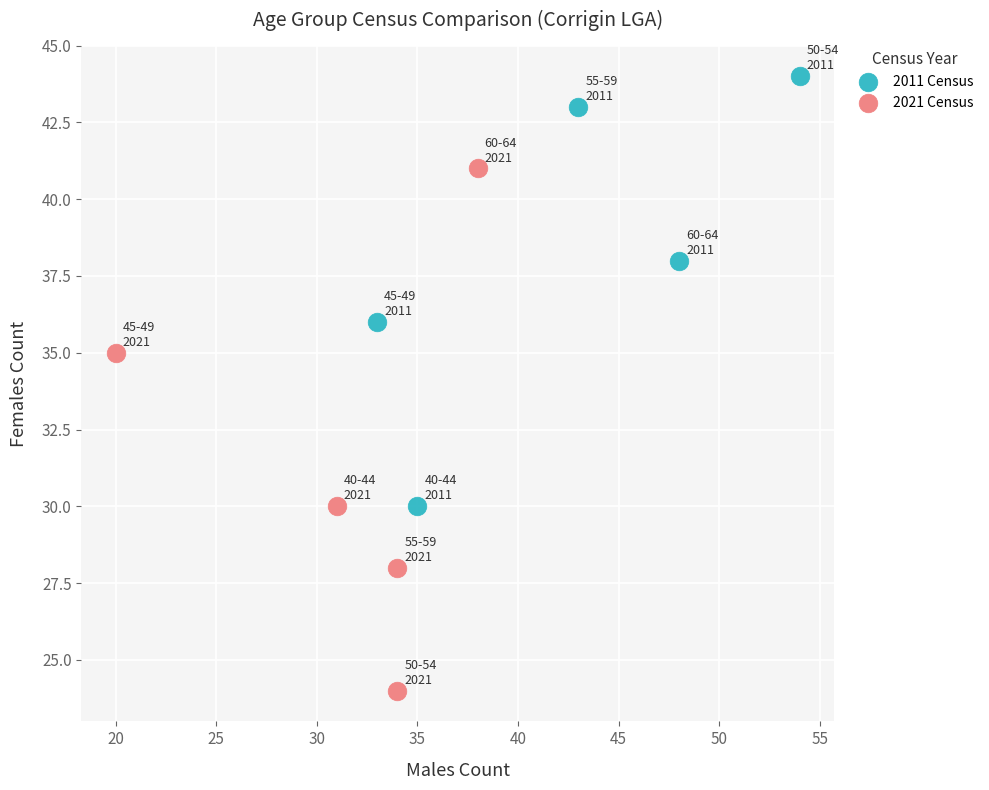

Which series contains the lowest Y value?

2021 Census